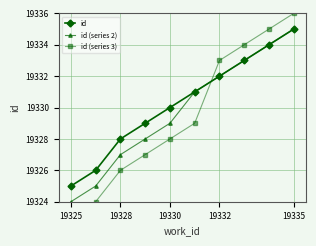

What is the maximum value for id (series 2)?

19335